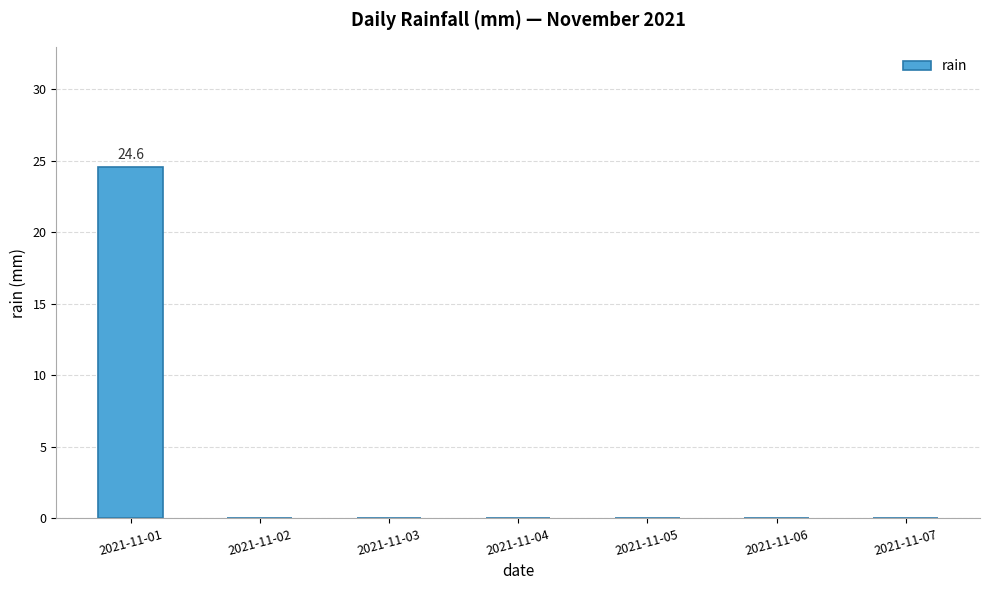

How many distinct data groups are displayed?

1